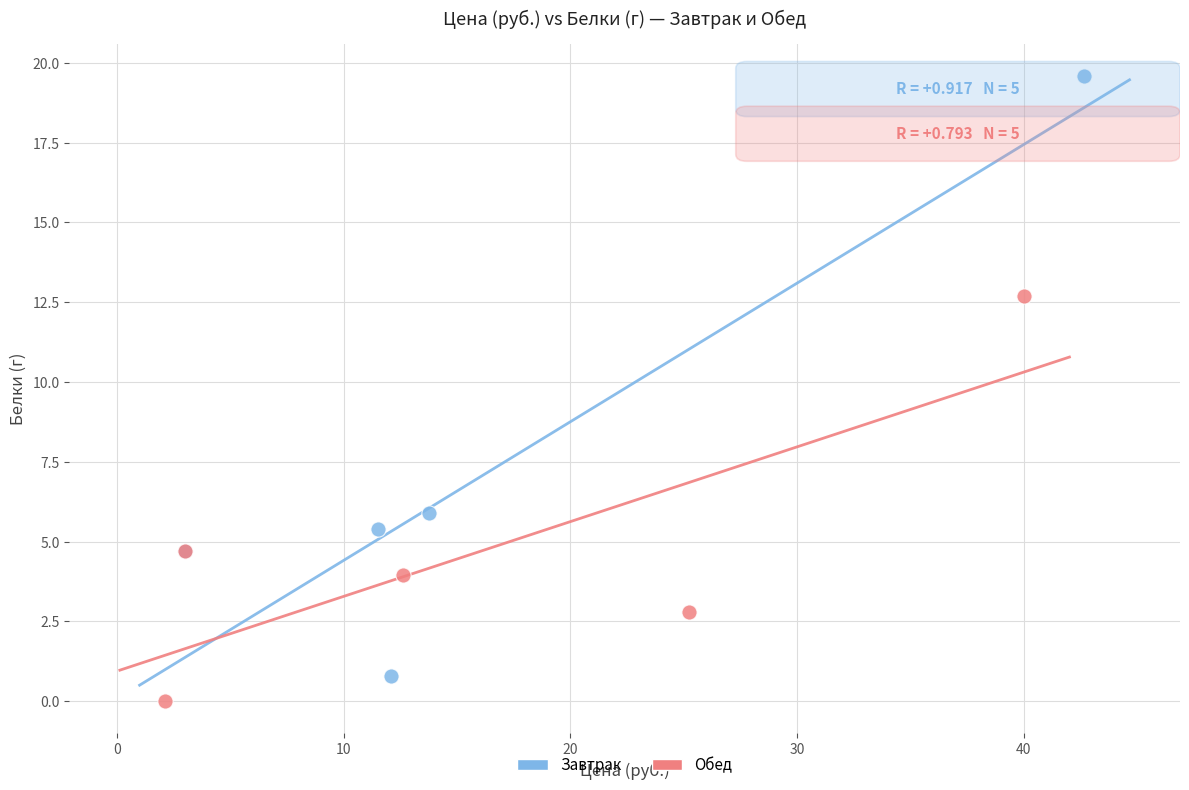

Which series has the largest Y range (max minus min)?

Завтрак